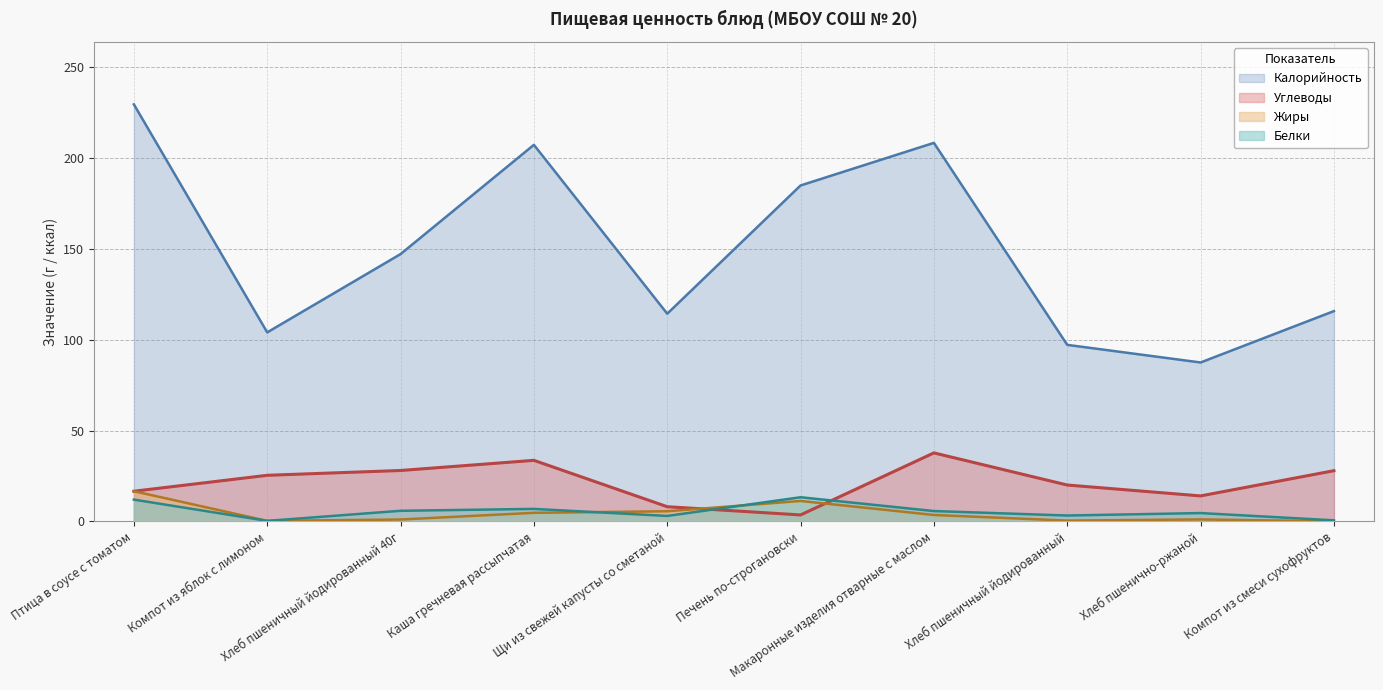

True or false: Калорийность and Белки cross at least once.

False